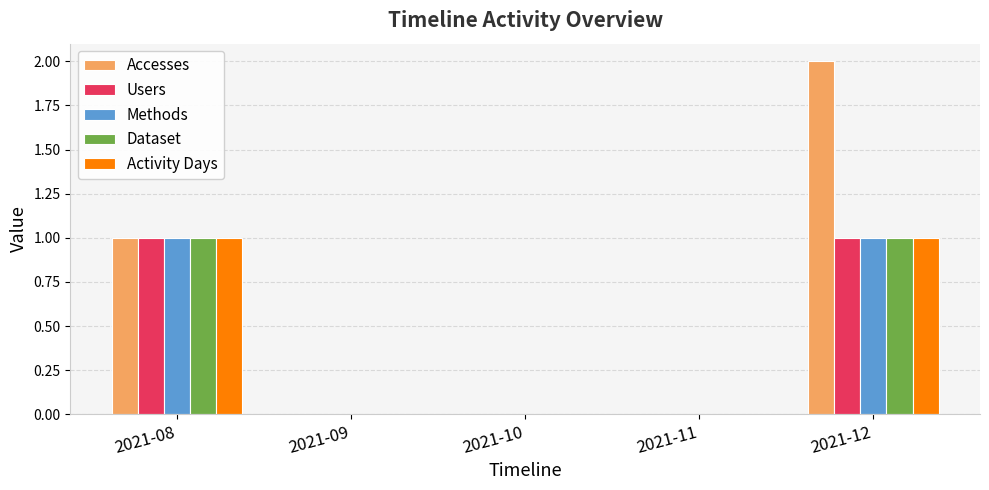

At which category does the chart reach its peak across all series?

2021-12